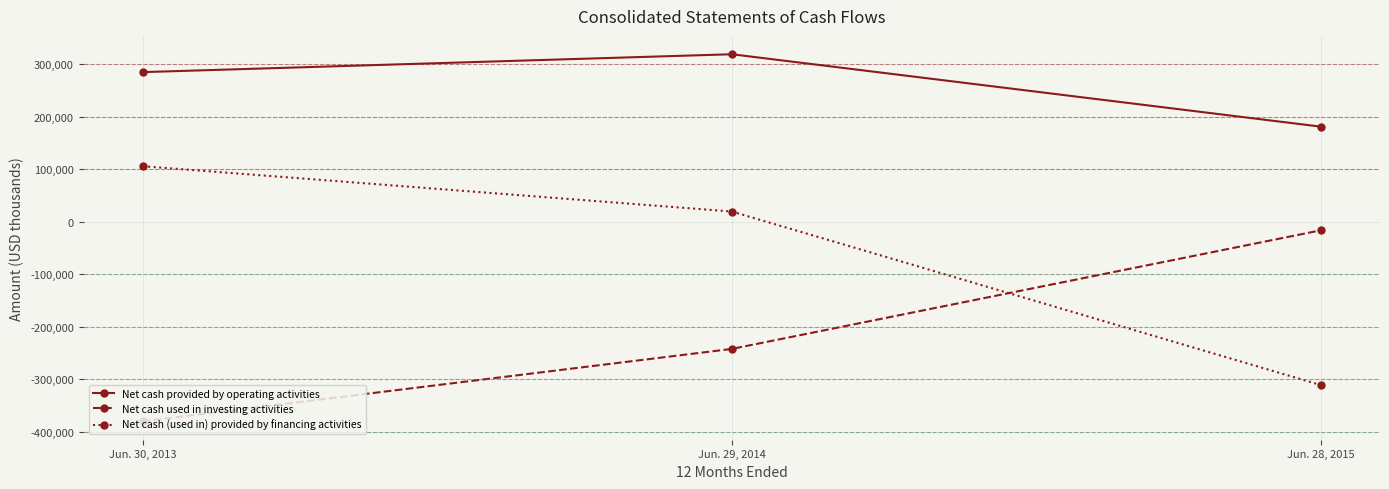

Reading left to right, list all the values displayed in this chart.

Net cash provided by operating activities: Jun. 30, 2013=285234	Jun. 29, 2014=319308	Jun. 28, 2015=181254
Net cash used in investing activities: Jun. 30, 2013=-380307	Jun. 29, 2014=-242265	Jun. 28, 2015=-16137
Net cash (used in) provided by financing activities: Jun. 30, 2013=105952	Jun. 29, 2014=19542	Jun. 28, 2015=-311353